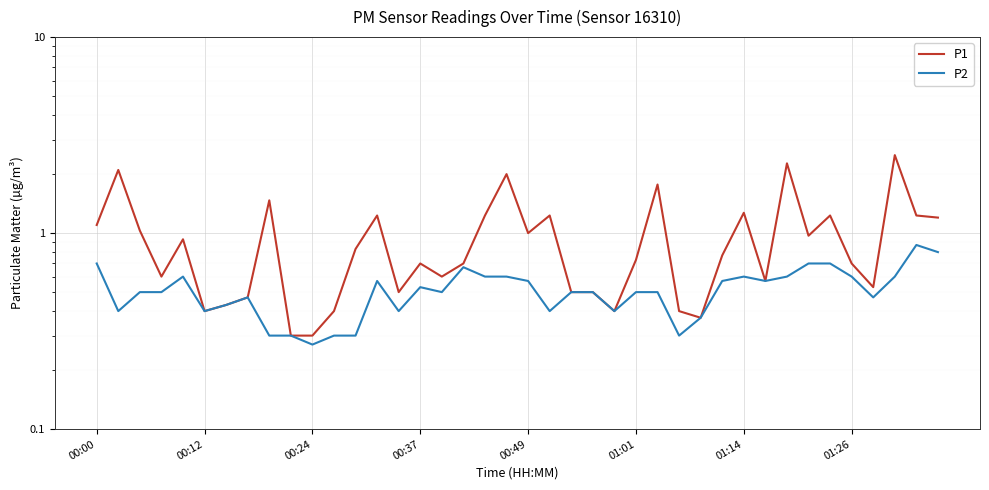

What is the difference between the maximum and minimum values in the P1 series?

2.2